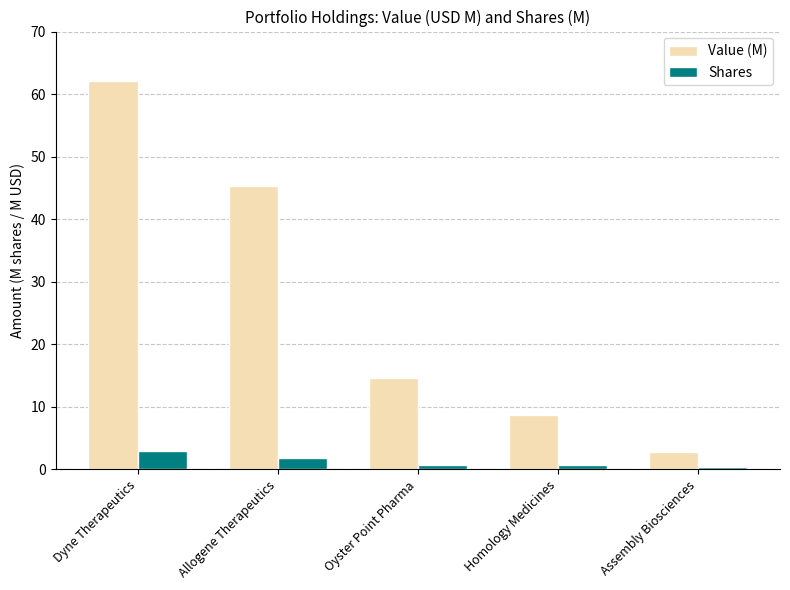

Reading left to right, list all the values displayed in this chart.

Value (M): Dyne Therapeutics=62.2	Allogene Therapeutics=45.4	Oyster Point Pharma=14.7	Homology Medicines=8.7	Assembly Biosciences=2.7
Shares: Dyne Therapeutics=3.0	Allogene Therapeutics=1.8	Oyster Point Pharma=0.8	Homology Medicines=0.8	Assembly Biosciences=0.5